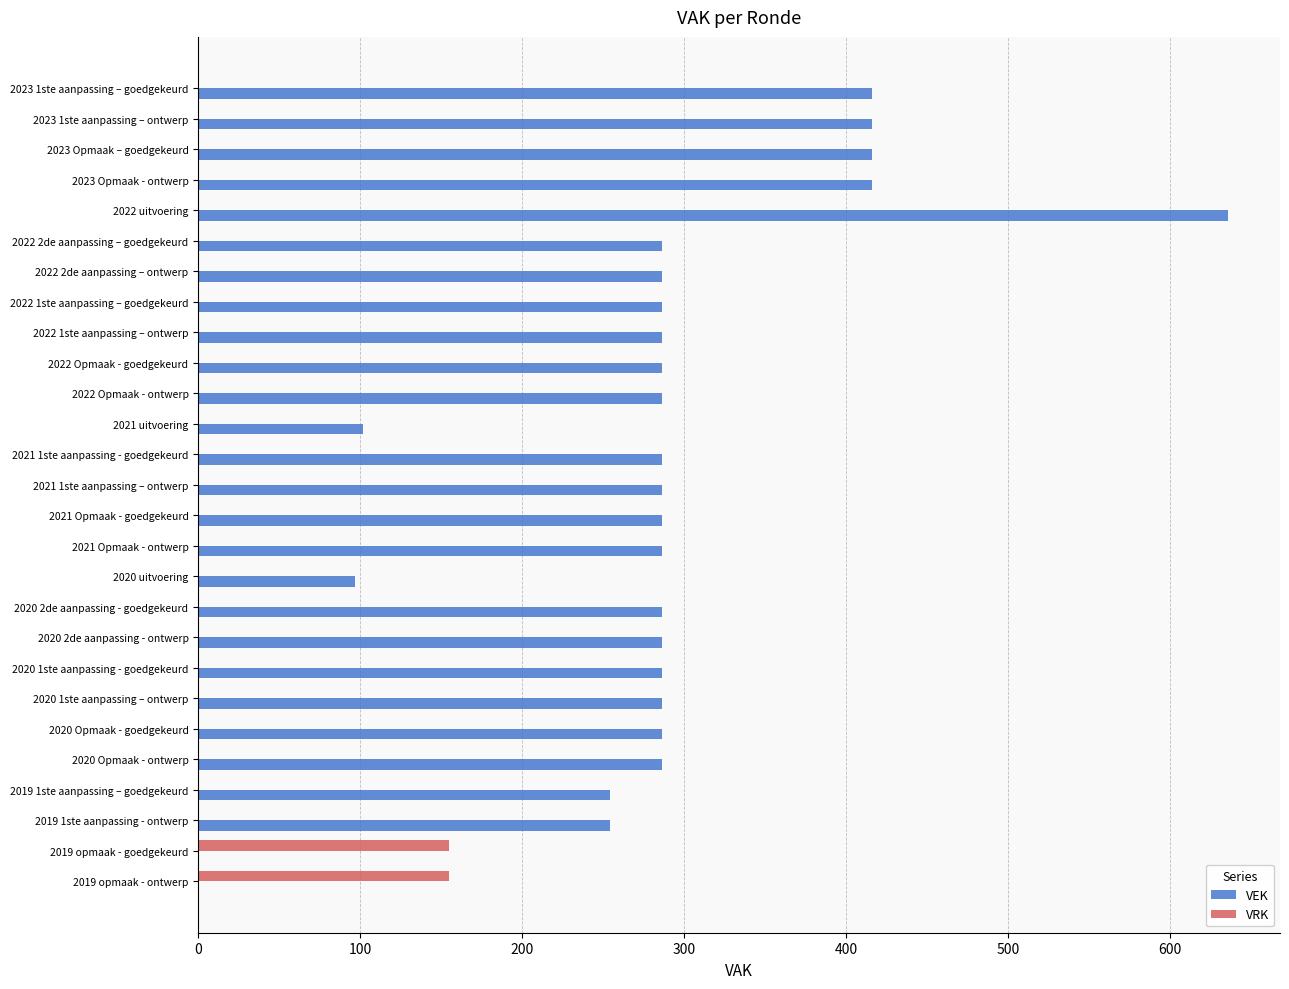

What is the highest value of the VRK series?

155